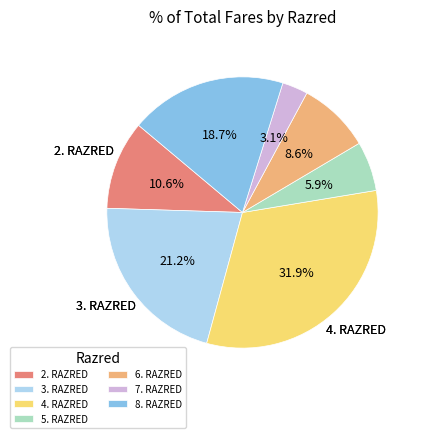

How many slices are in this pie chart?

7